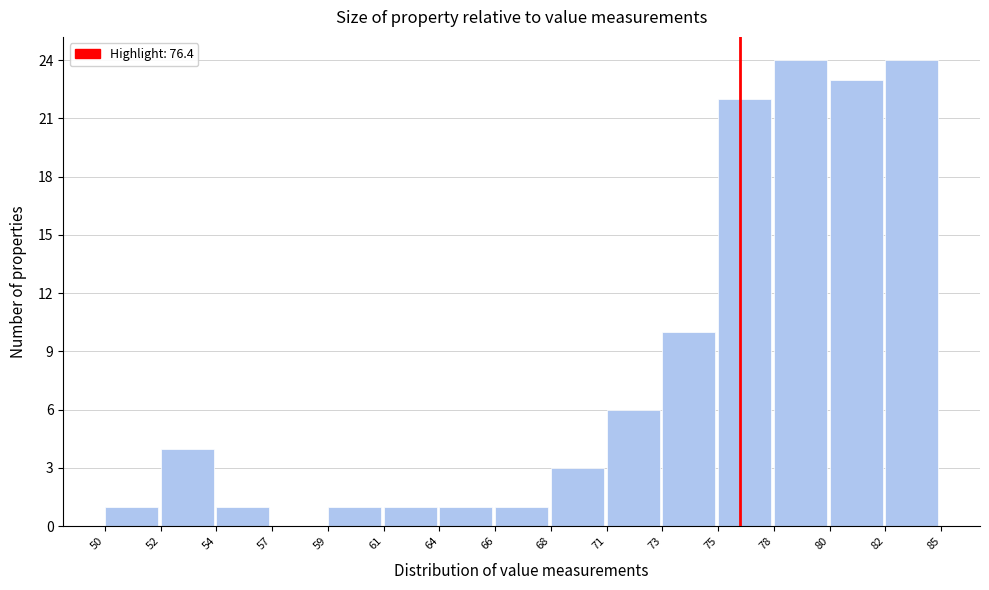

Reading left to right, what are all the values shown in this chart?

50=1	52=4	54=1	57=0	59=1	61=1	64=1	66=1	68=3	71=6	73=10	75=22	78=24	80=23	82=24